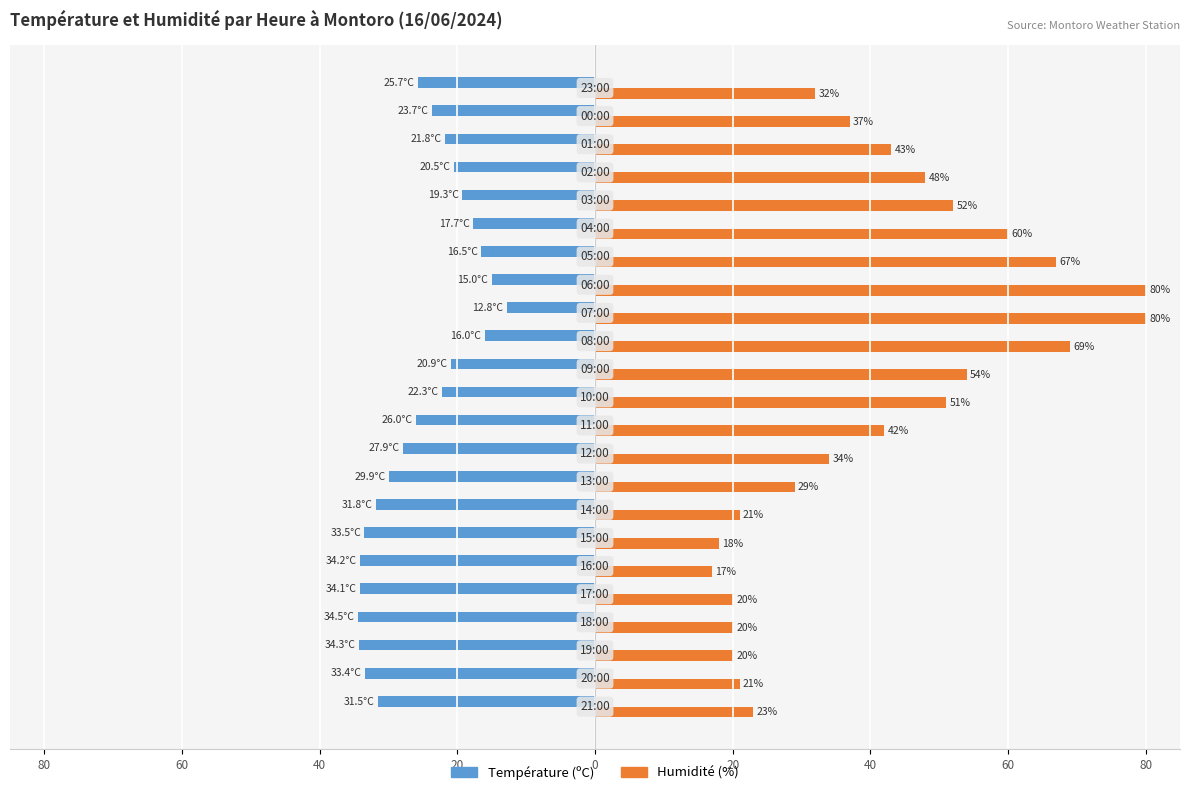

What are all the series names shown in the legend?

Température (ºC), Humidité (%)